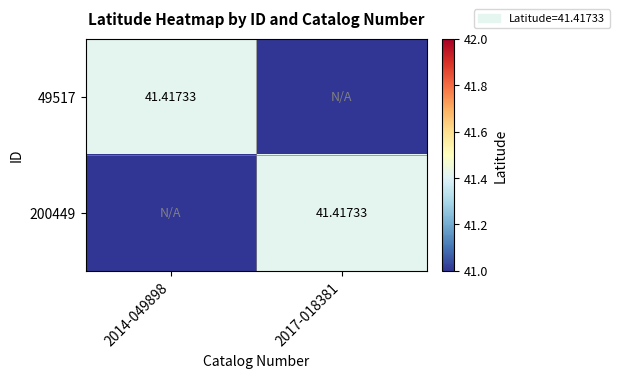

At which category is the sum across all series the highest?

2014-049898